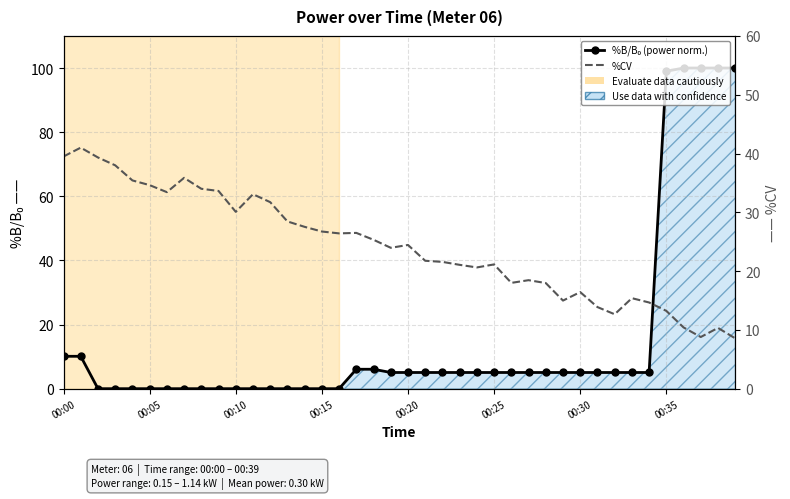

How many series are shown in this chart?

2